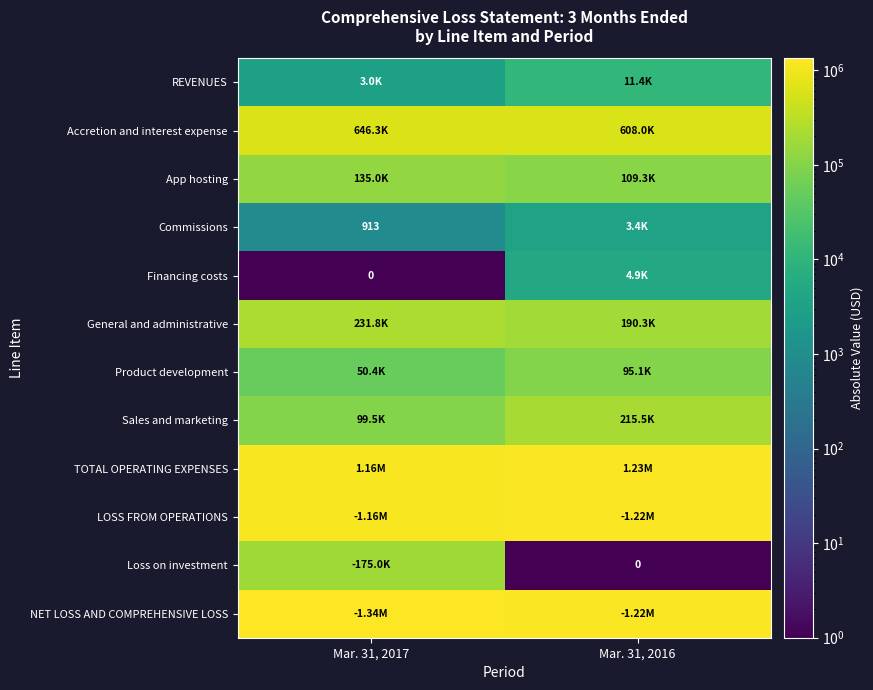

Which category has the lowest value in the General and administrative series?

Mar. 31, 2016